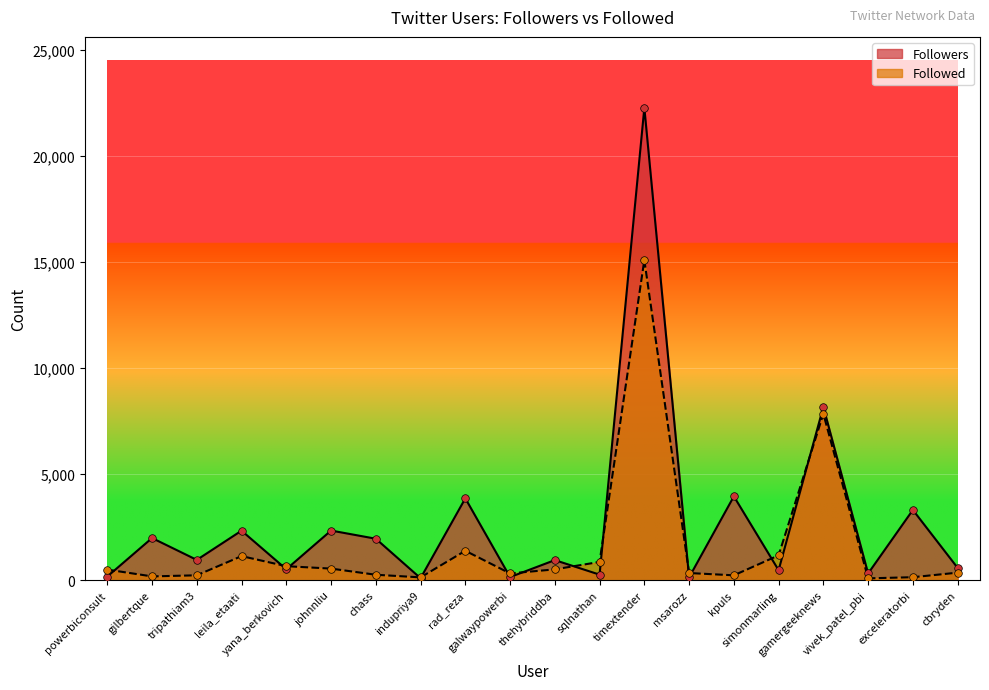

At which category is the sum across all series the highest?

timextender